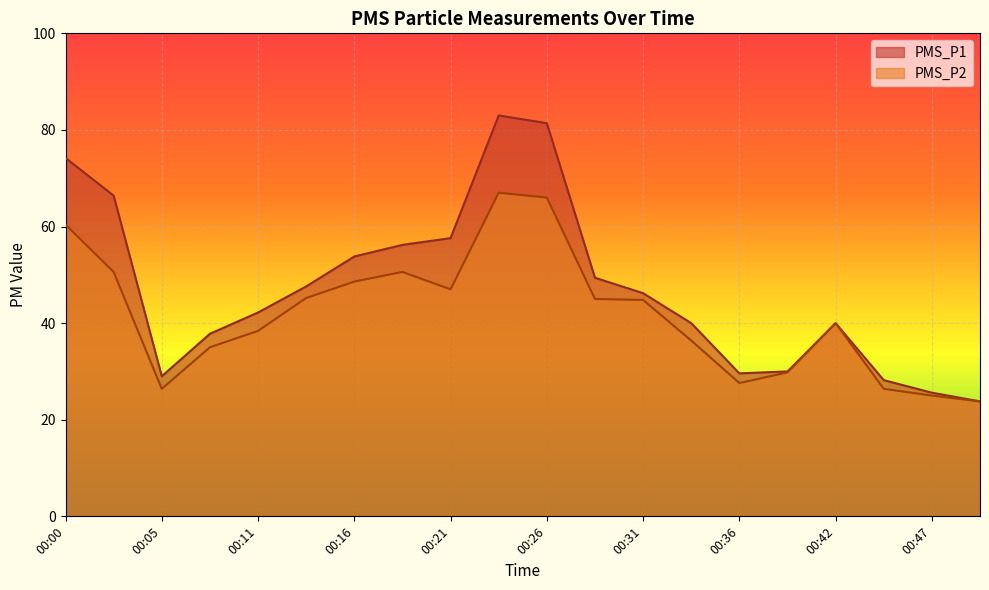

The PMS_P1 series shows 66.4 at 00:03. True or false?

True